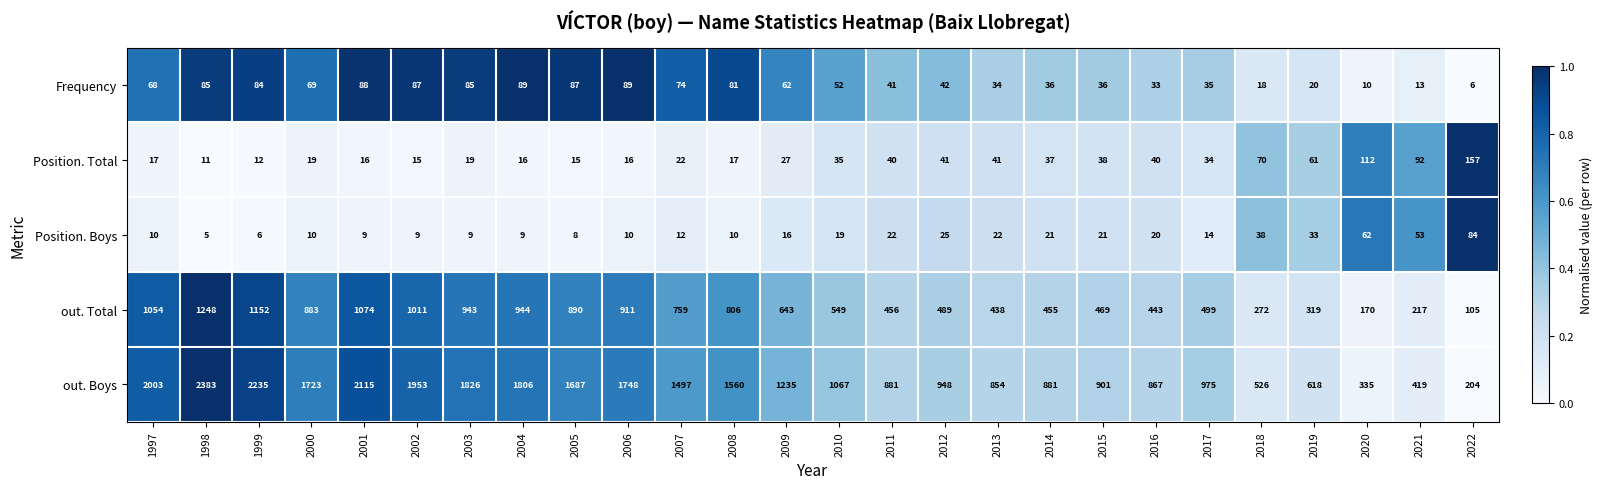

The value of Position. Boys at 2010 is 19. True or false?

True